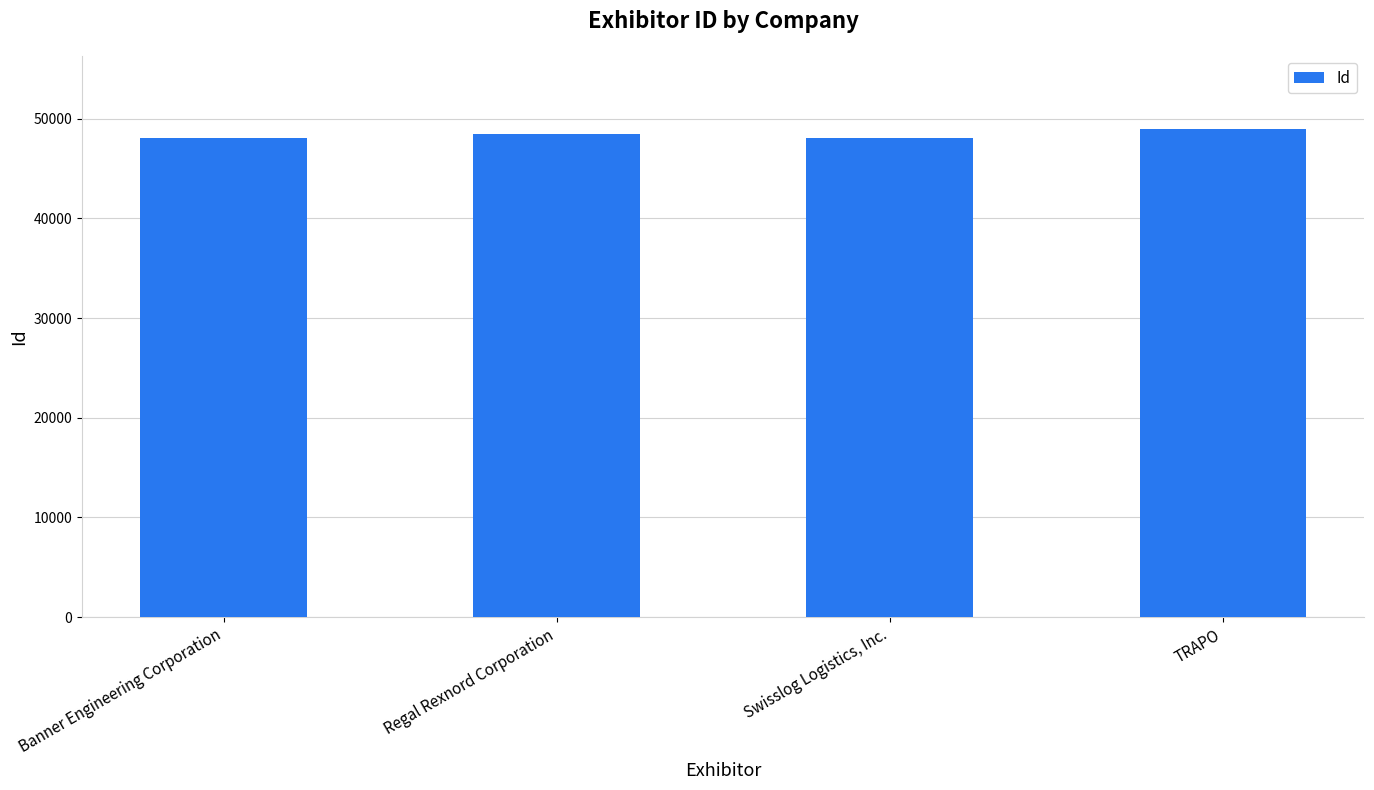

List the labels in order of value, largest first.

TRAPO, Regal Rexnord Corporation, Banner Engineering Corporation, Swisslog Logistics, Inc.